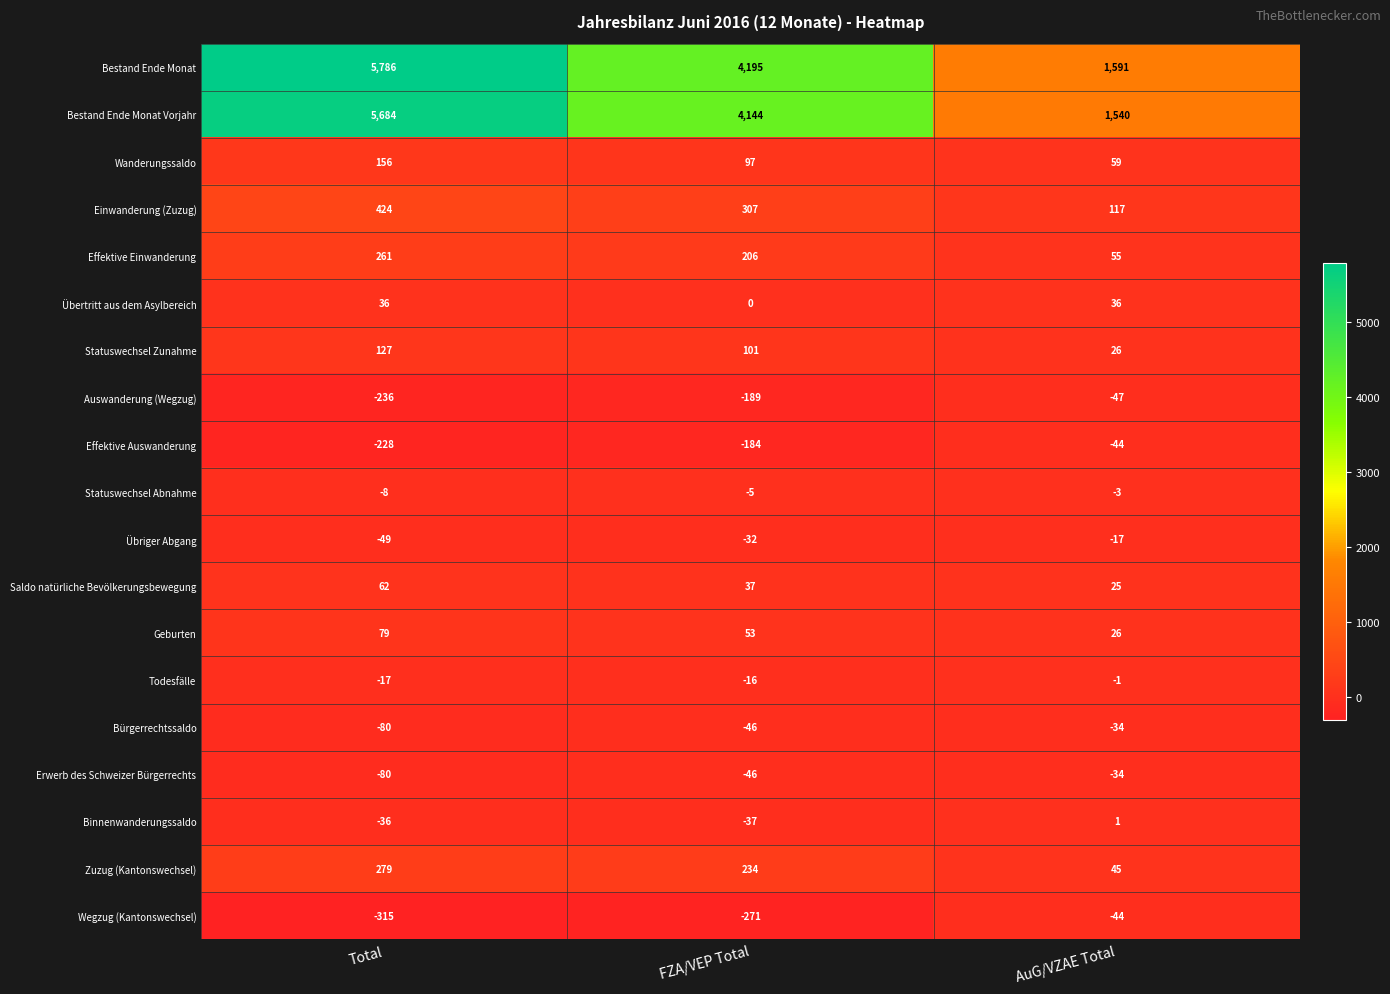

What is the difference between the highest and lowest values at FZA/VEP Total?

4466